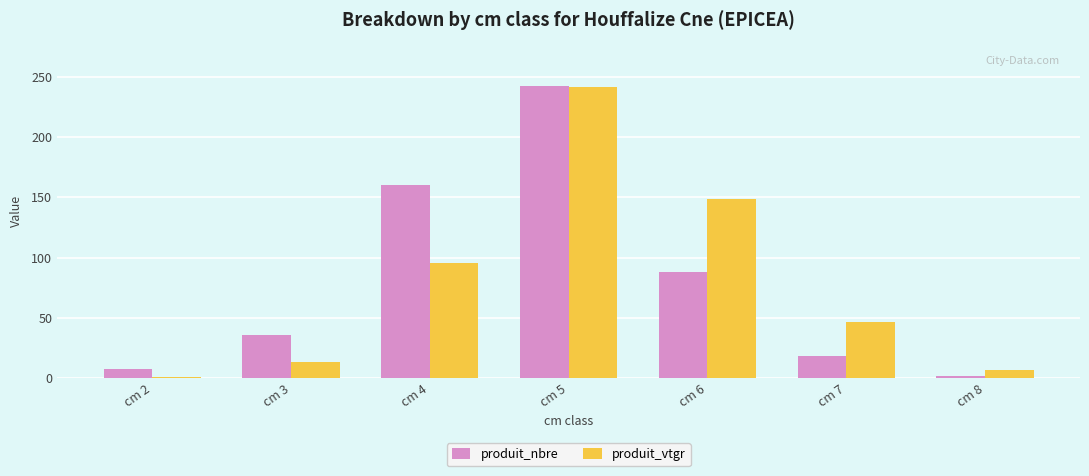

What is the total value across all series at cm 2?

9.4